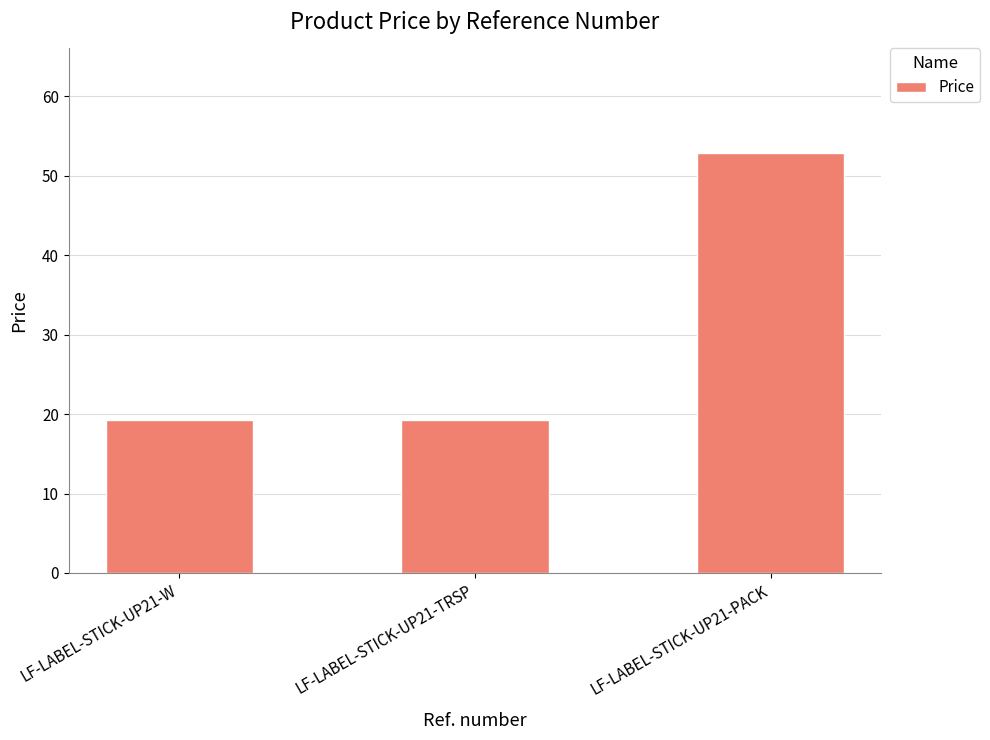

What is the sum of the values at LF-LABEL-STICK-UP21-W and LF-LABEL-STICK-UP21-TRSP?

38.4